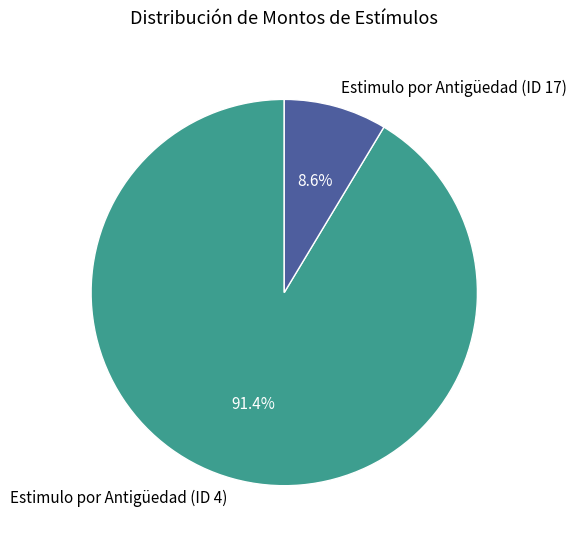

What portion of the pie excludes Estimulo por Antigüedad (ID 17)?

91.4%